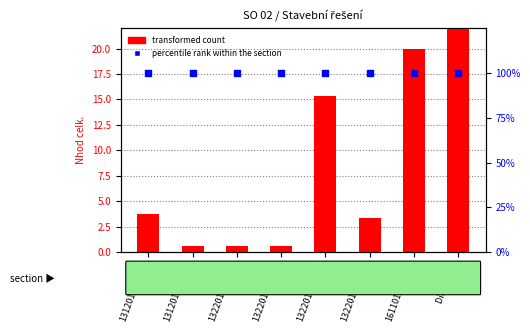

Which series reaches the minimum Y coordinate?

transformed count